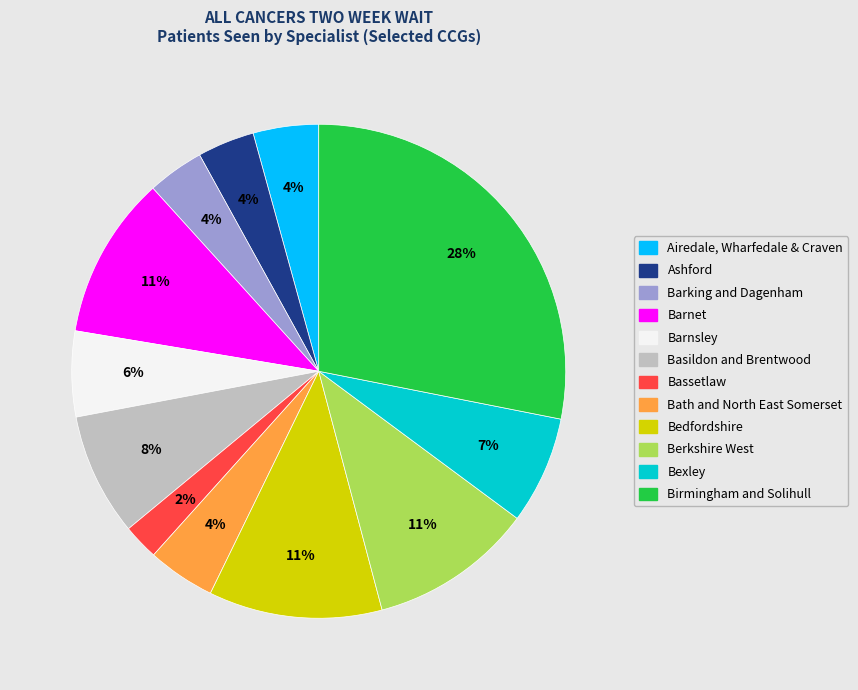

Is there any slice that represents more than half of the pie?

No